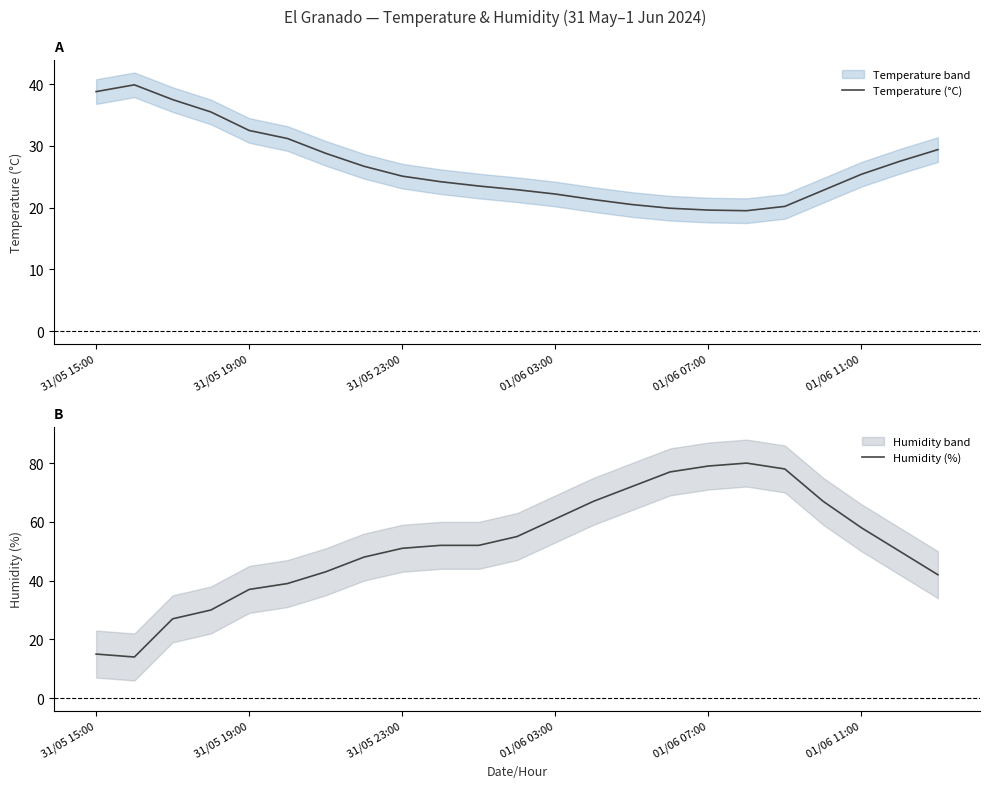

The value of Temperature (°C) at 01/06 03:00 is 38.3. True or false?

False